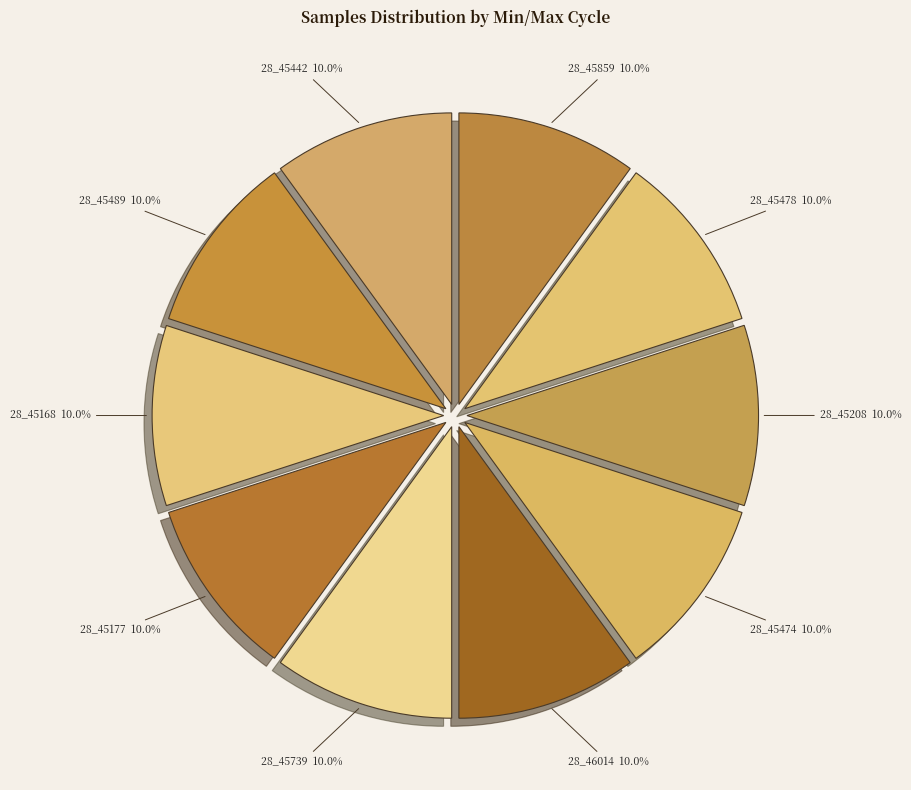

What percentage do 28_45739 and 28_45474 together represent?

20.0%